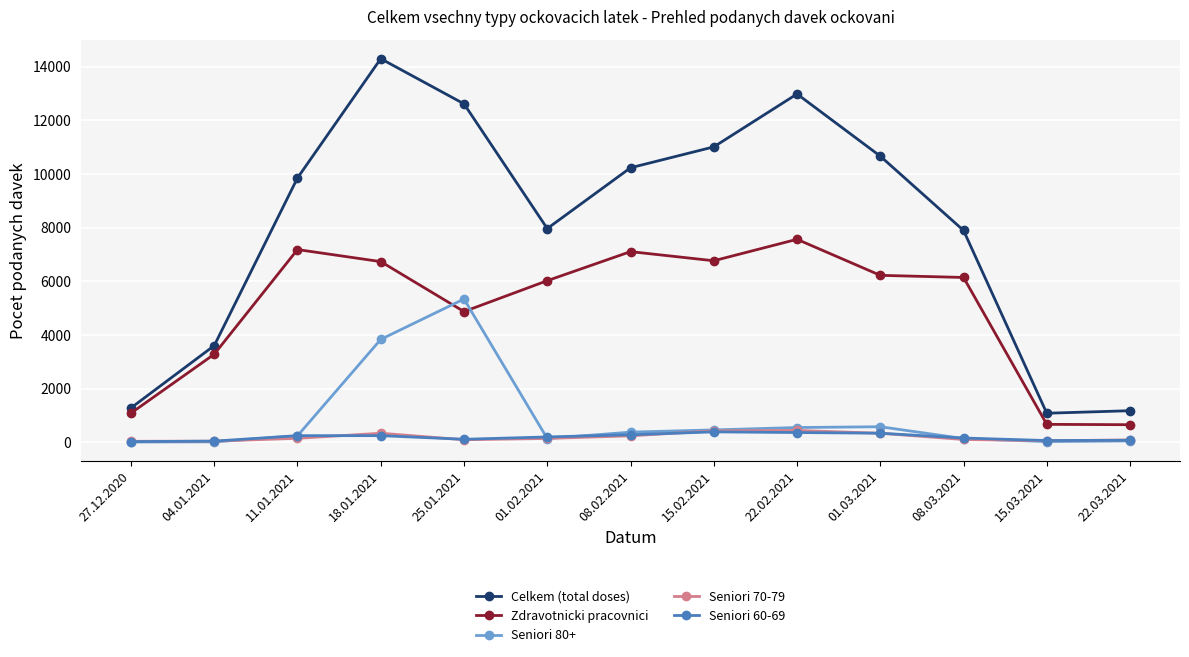

True or false: Celkem (total doses) and Seniori 80+ intersect in this chart.

False